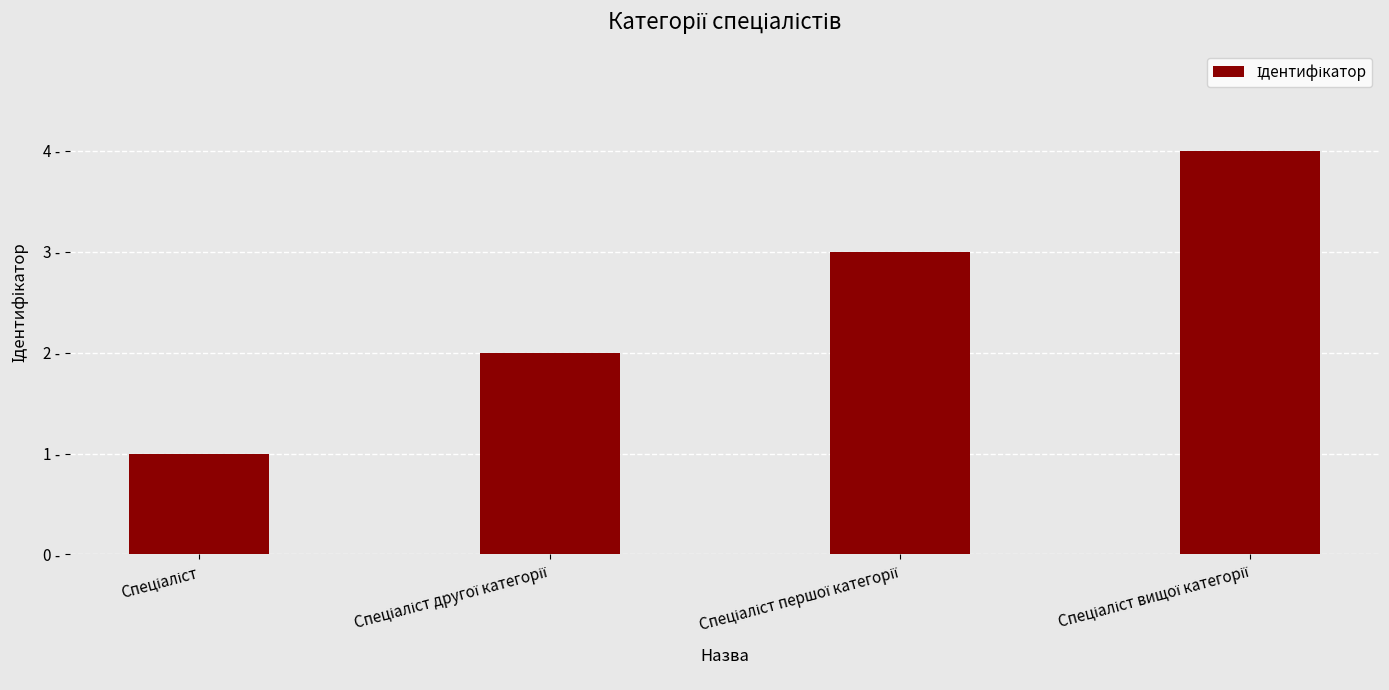

Are the bars horizontal?

No